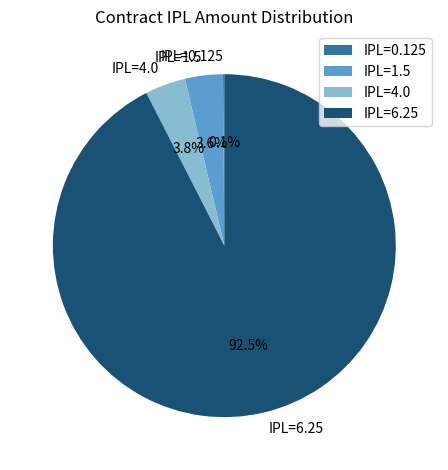

Combined, do IPL=6.25 and IPL=1.5 account for over 50%?

Yes